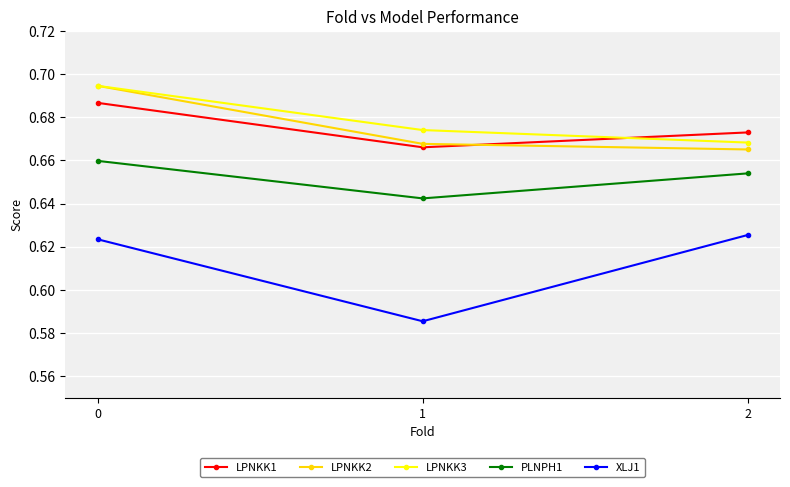

Count the LPNKK3 values in the range 0 to 1.

3